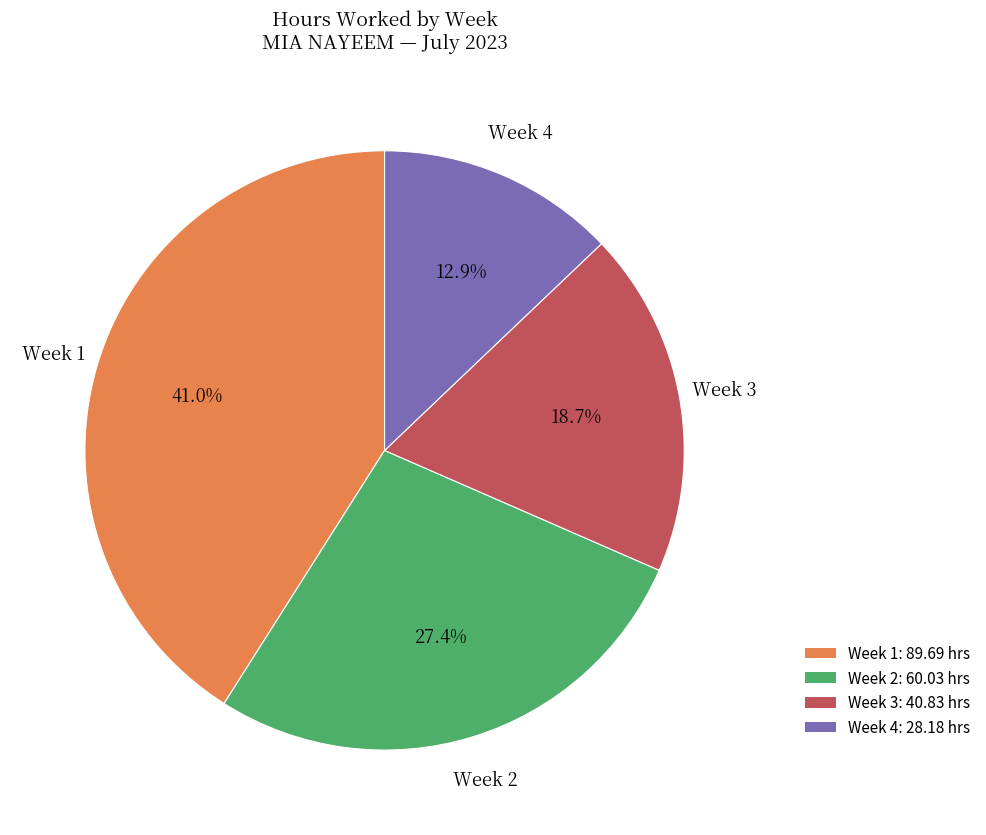

Is there any slice that represents more than half of the pie?

No